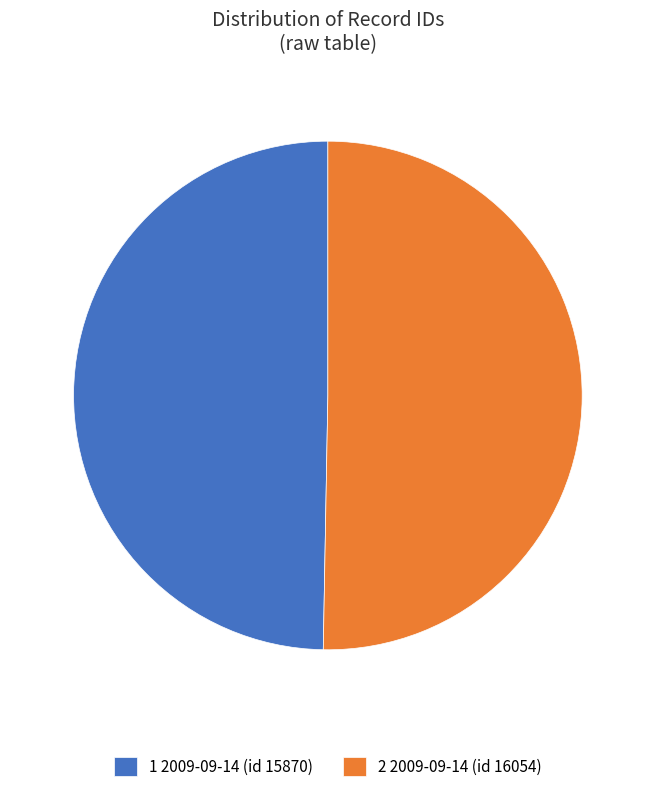

What is the ratio of the value at 1 2009-09-14 (id 15870) to the value at 2 2009-09-14 (id 16054)?

1.0